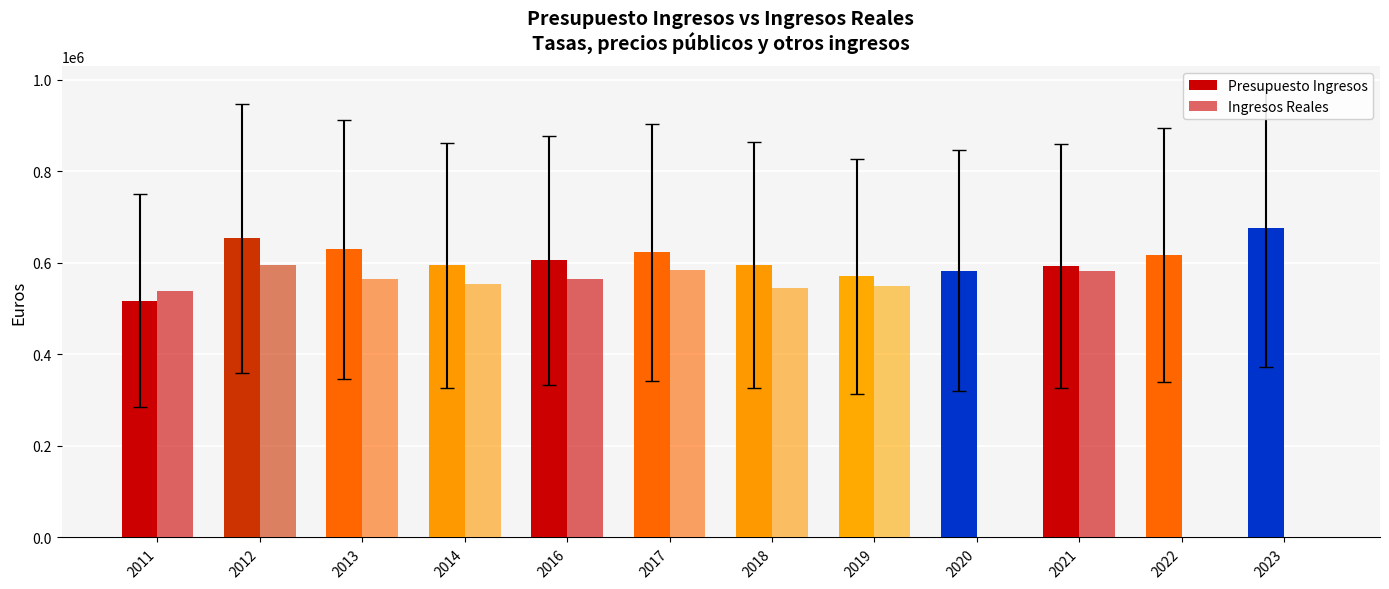

Reading right to left, transcribe all the data shown in this chart.

Presupuesto Ingresos: 2023=676346.4	2022=617671.1	2021=593556.0	2020=583300.0	2019=570300.0	2018=595500.0	2017=623500.0	2016=605500.0	2014=594800.0	2013=629620.0	2012=653474.3	2011=517800.0
Ingresos Reales: 2023=0.0	2022=0.0	2021=581333.3	2020=0.0	2019=550489.7	2018=545602.6	2017=583784.1	2016=564091.4	2014=554187.3	2013=564589.6	2012=594933.9	2011=538838.3